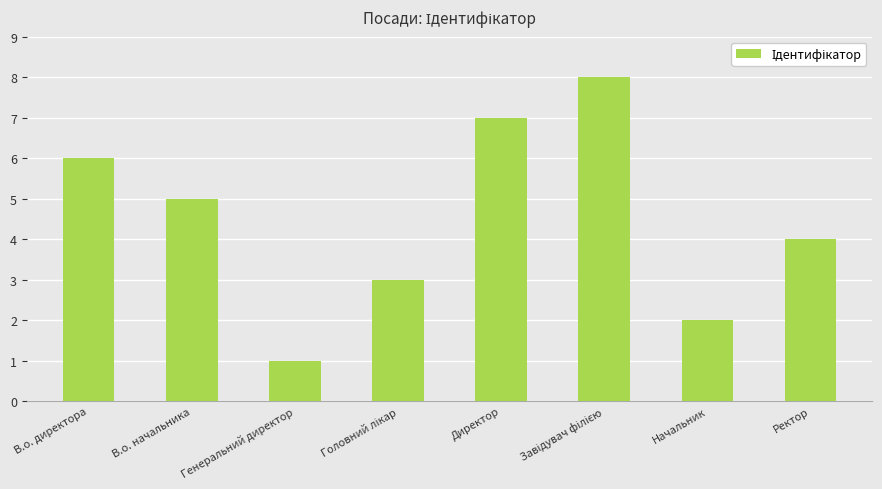

What position from the left is В.о. начальника?

2